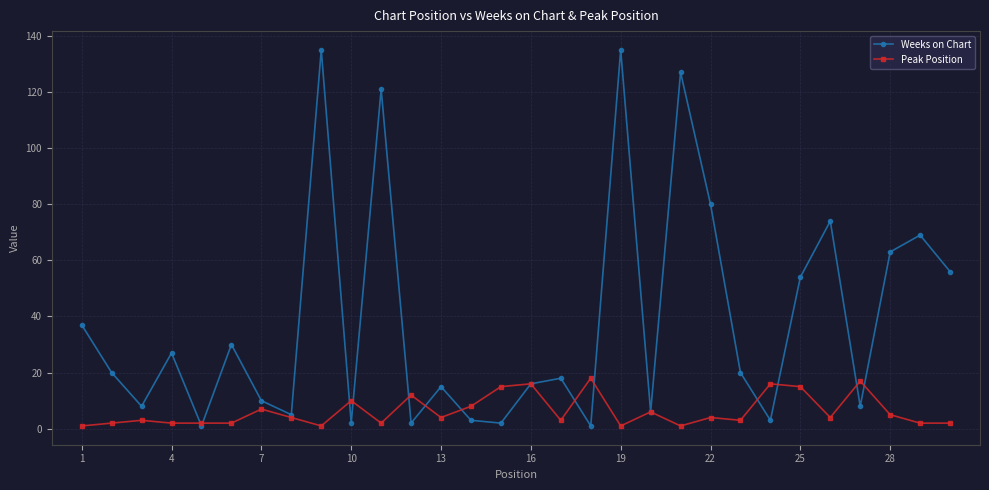

In Weeks on Chart, how many points are lower than both neighbors (excluding endpoints)?

10